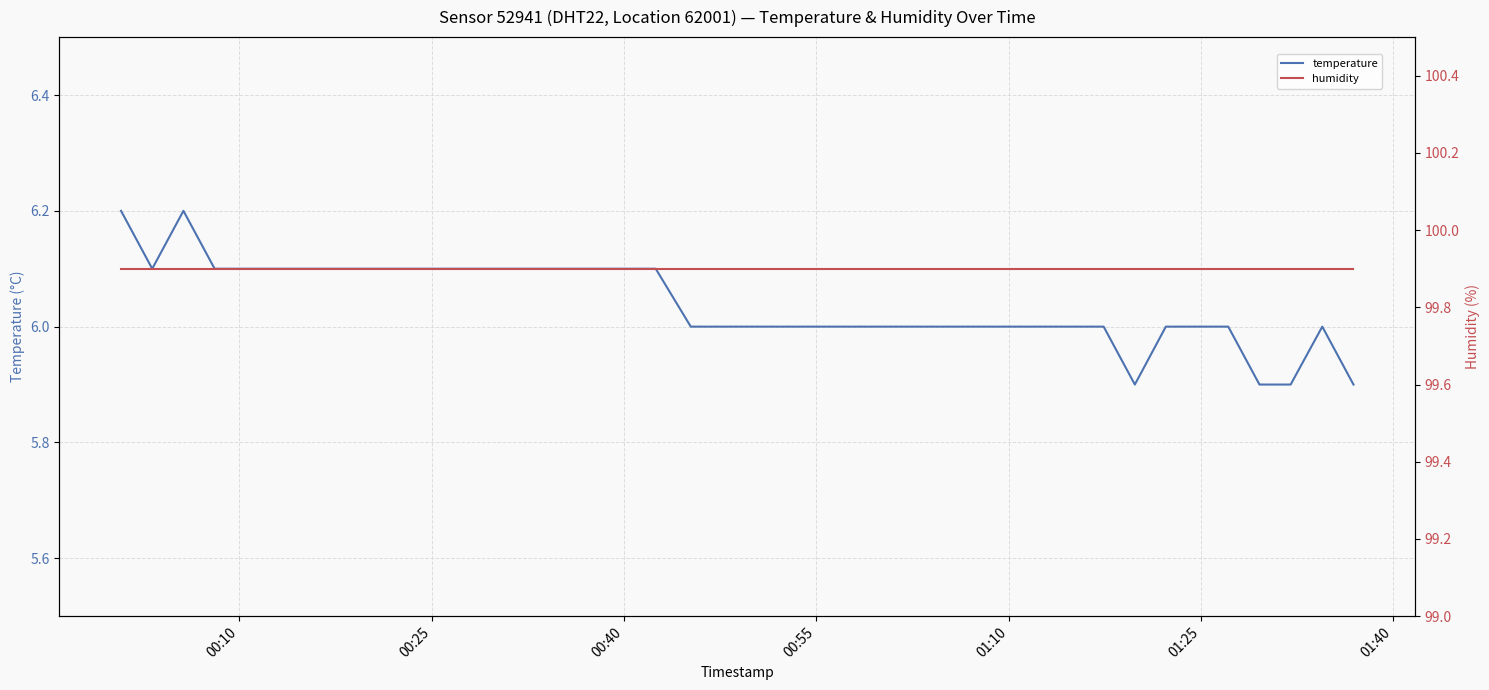

Reading left to right, what are all the values shown in this chart?

temperature: 6.2	6.1	6.2	6.1	6.1	6.1	6.1	6.1	6.1	6.1	6.1	6.1	6.1	6.1	6.1	6.1	6.1	6.1	6.0	6.0	6.0	6.0	6.0	6.0	6.0	6.0	6.0	6.0	6.0	6.0	6.0	6.0	5.9	6.0	6.0	6.0	5.9	5.9	6.0	5.9
humidity: 99.9	99.9	99.9	99.9	99.9	99.9	99.9	99.9	99.9	99.9	99.9	99.9	99.9	99.9	99.9	99.9	99.9	99.9	99.9	99.9	99.9	99.9	99.9	99.9	99.9	99.9	99.9	99.9	99.9	99.9	99.9	99.9	99.9	99.9	99.9	99.9	99.9	99.9	99.9	99.9